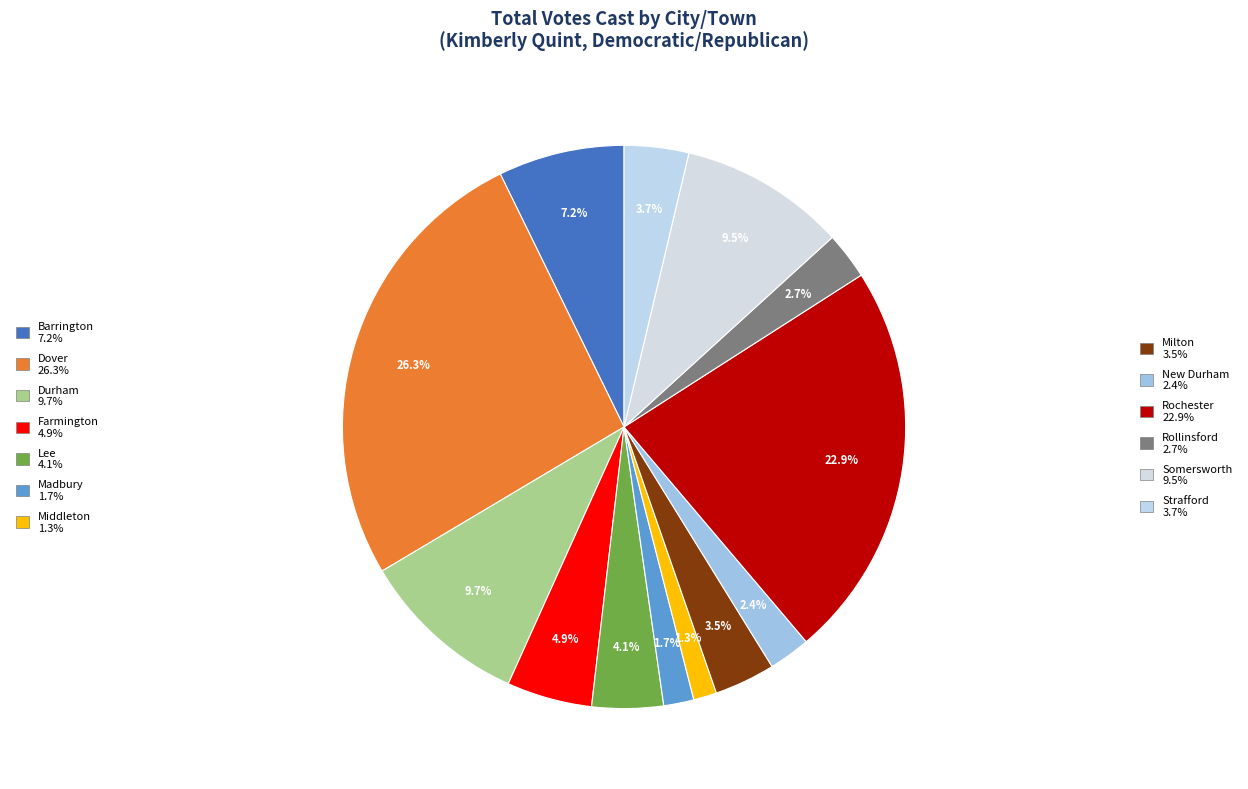

What is the smallest slice in the pie chart?

Middleton